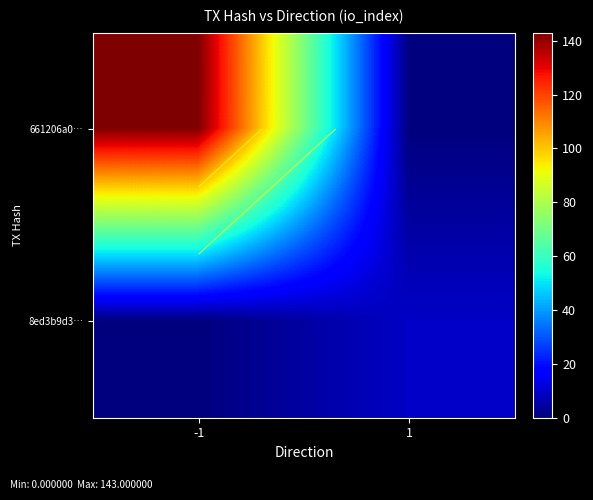

What is the difference between the highest and lowest values at -1?

143